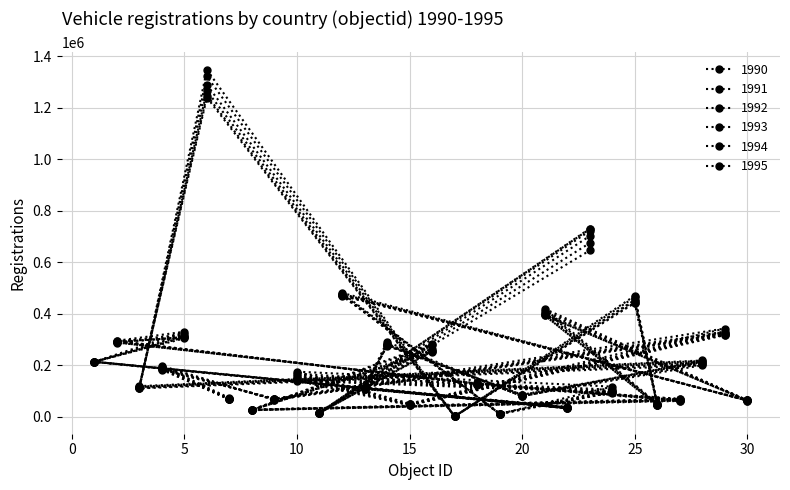

True or false: 1993 and 1995 intersect in this chart.

True